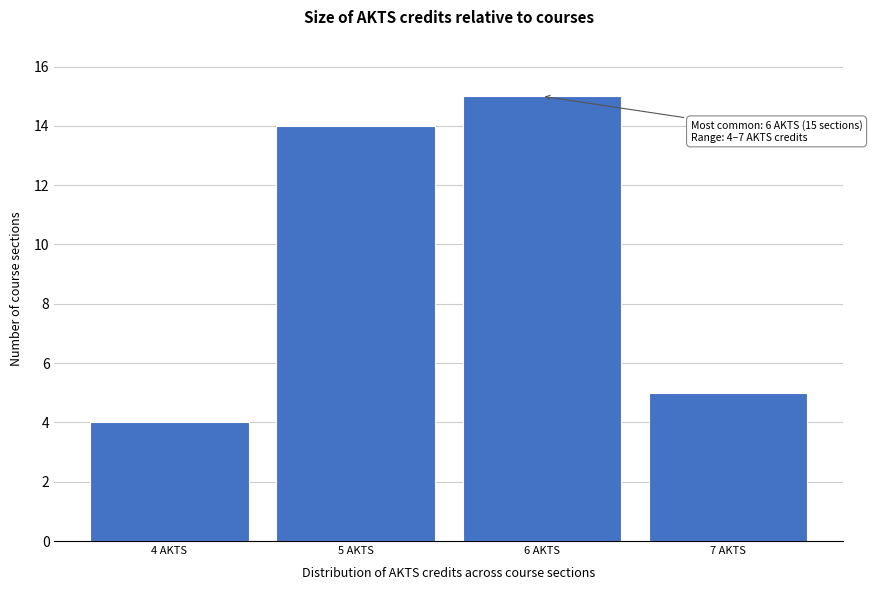

Reading left to right, list all the values displayed in this chart.

4	14	15	5